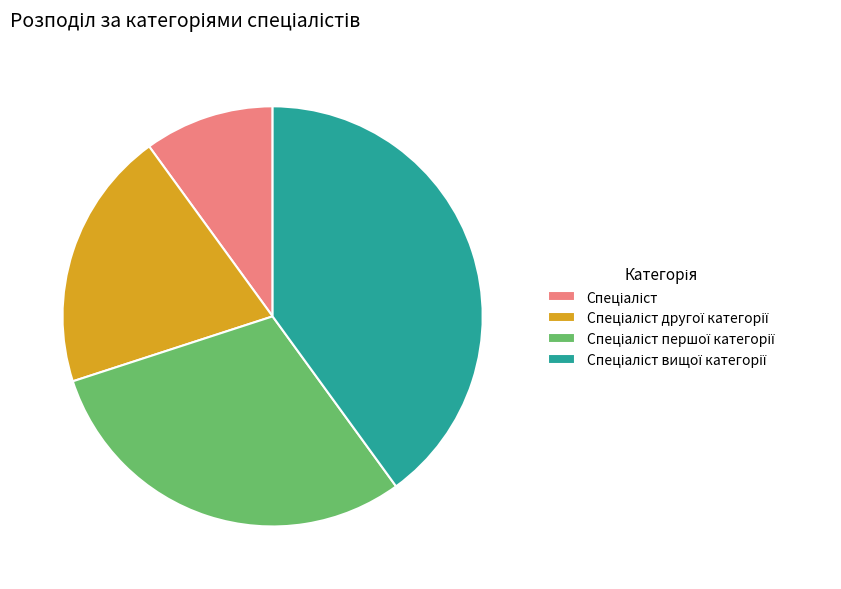

Is there any slice that represents more than half of the pie?

No